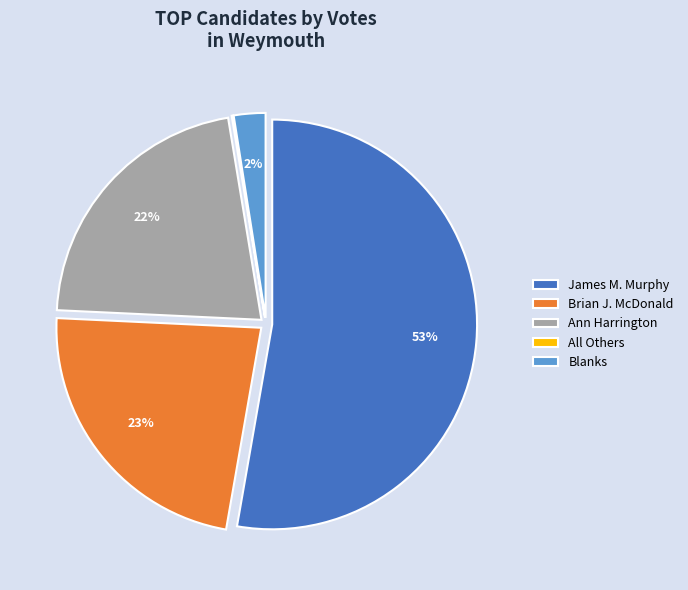

Do Blanks and Ann Harrington together represent more than half of the pie?

No